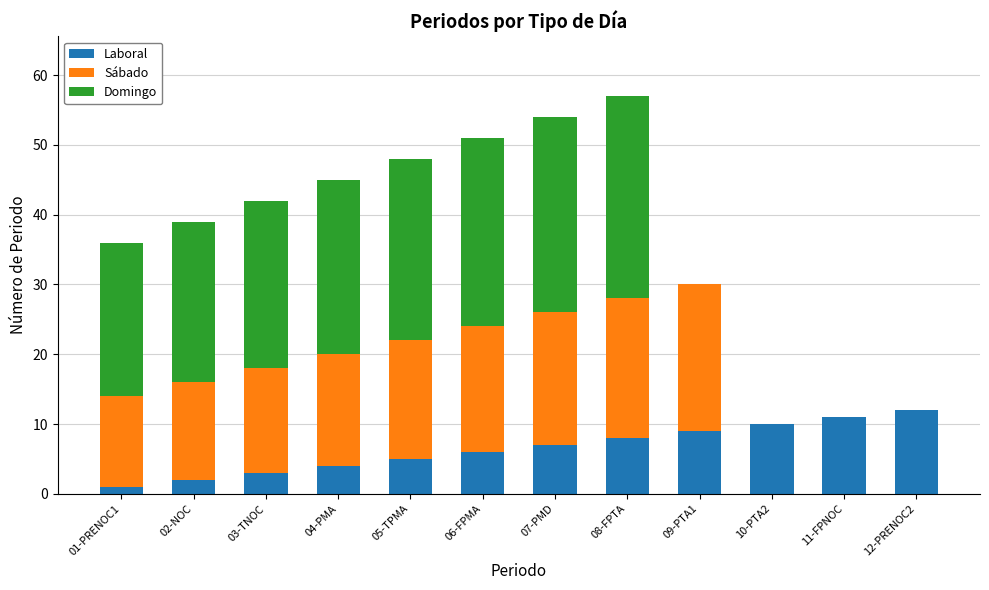

Count the number of data series in this chart.

3